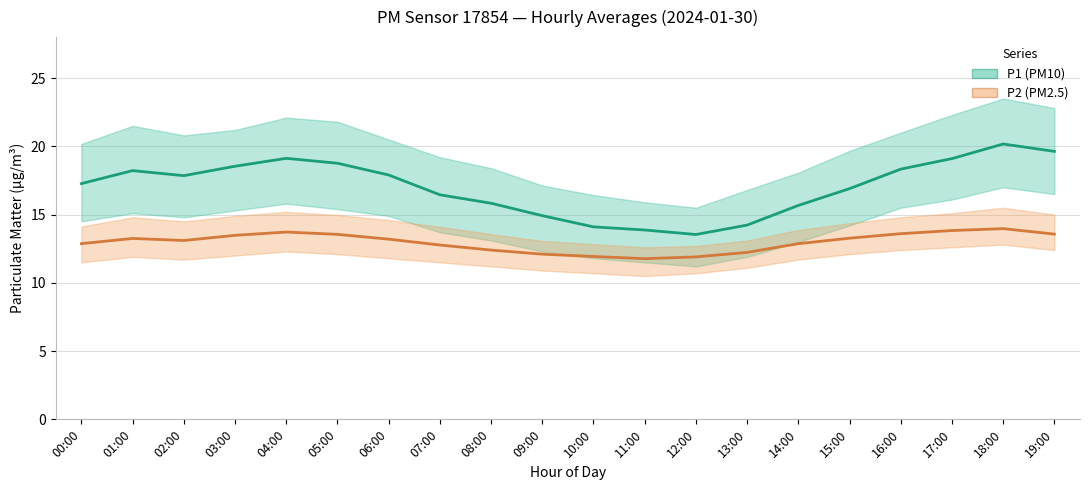

The P2 mean series shows 20.6 at 06:00. True or false?

False